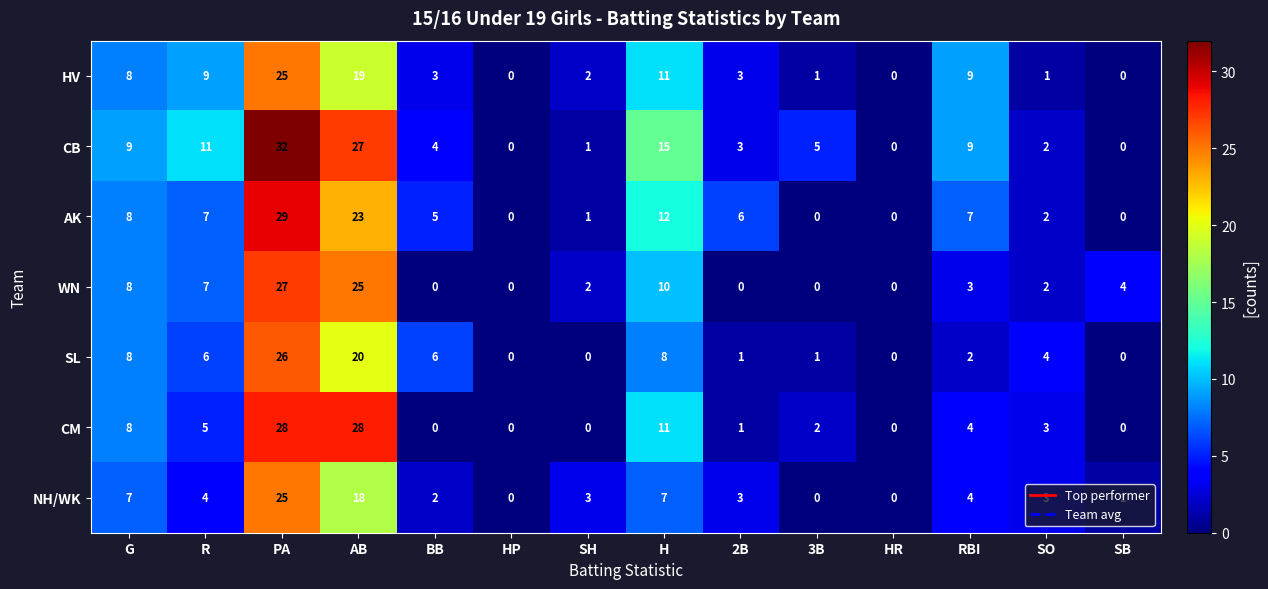

Which category has the highest value across all series?

PA